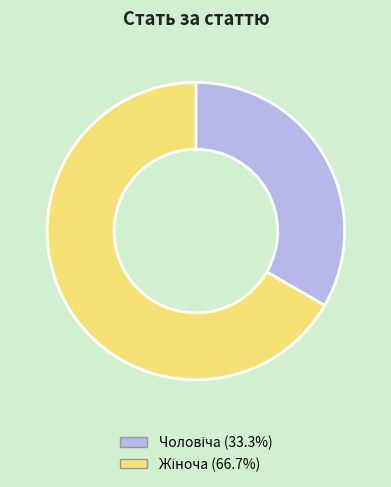

Is there any slice that represents more than half of the pie?

Yes